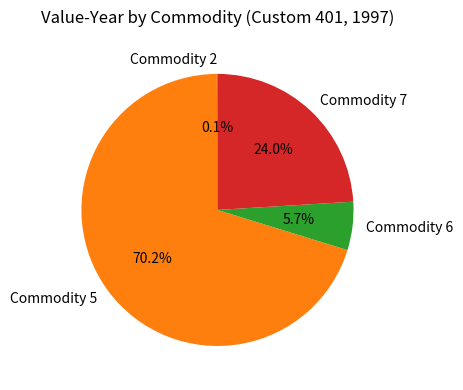

Is there any slice that represents more than half of the pie?

Yes